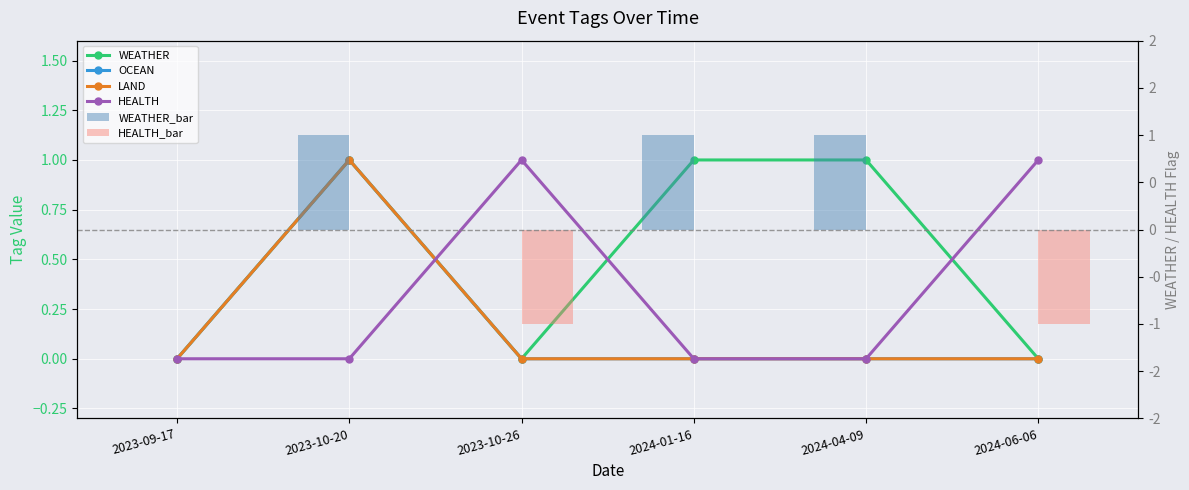

Which series has the largest range (max minus min)?

WEATHER